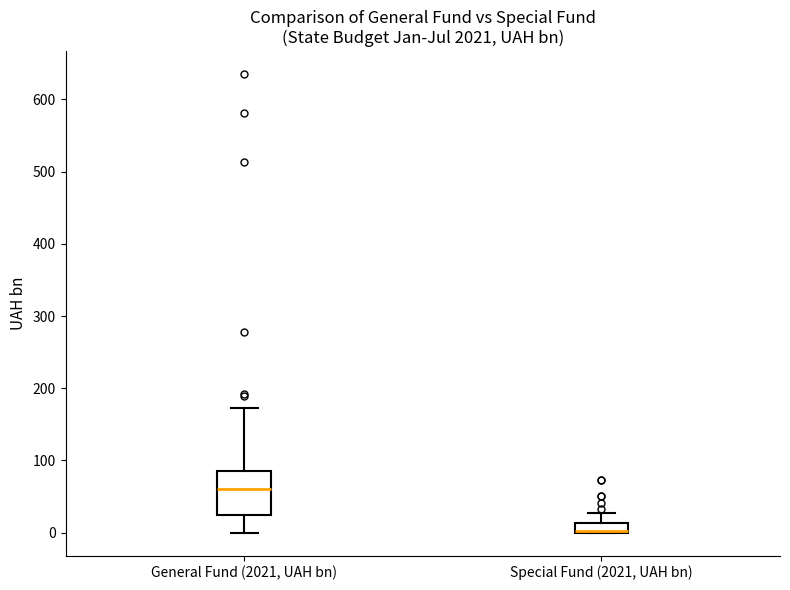

Which box is the tallest, from its lower edge to its upper edge?

General Fund (2021, UAH bn)